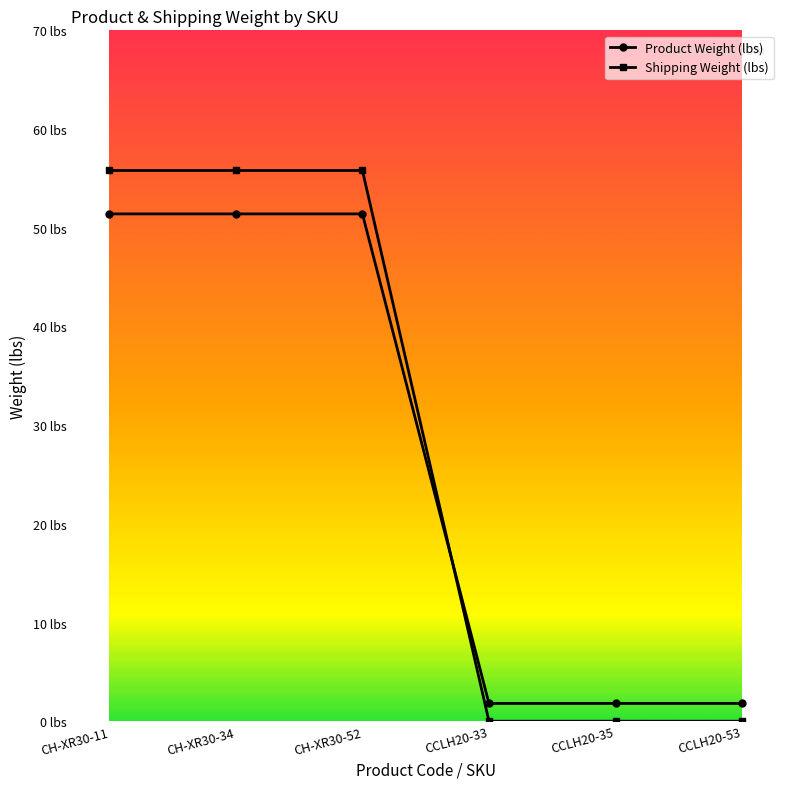

What is the highest value of the Shipping Weight (lbs) series?

55.8